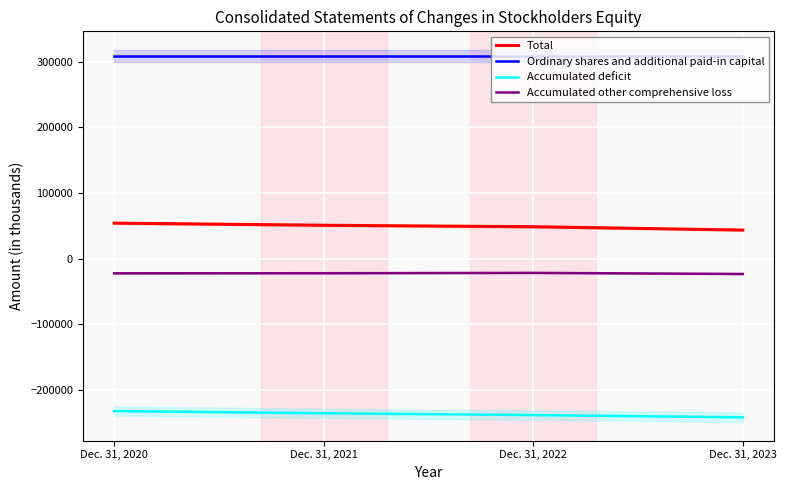

Reading right to left, extract all data points from this chart.

Total: 43538	48606	50852	54097
Ordinary shares and additional paid-in capital: 308752	308752	308752	308752
Accumulated deficit: -241830	-238431	-235679	-232254
Accumulated other comprehensive loss: -23384	-21715	-22221	-22401